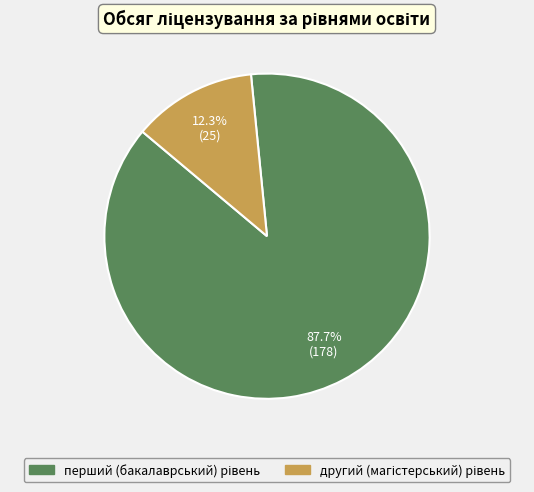

Is there any slice that represents more than half of the pie?

Yes